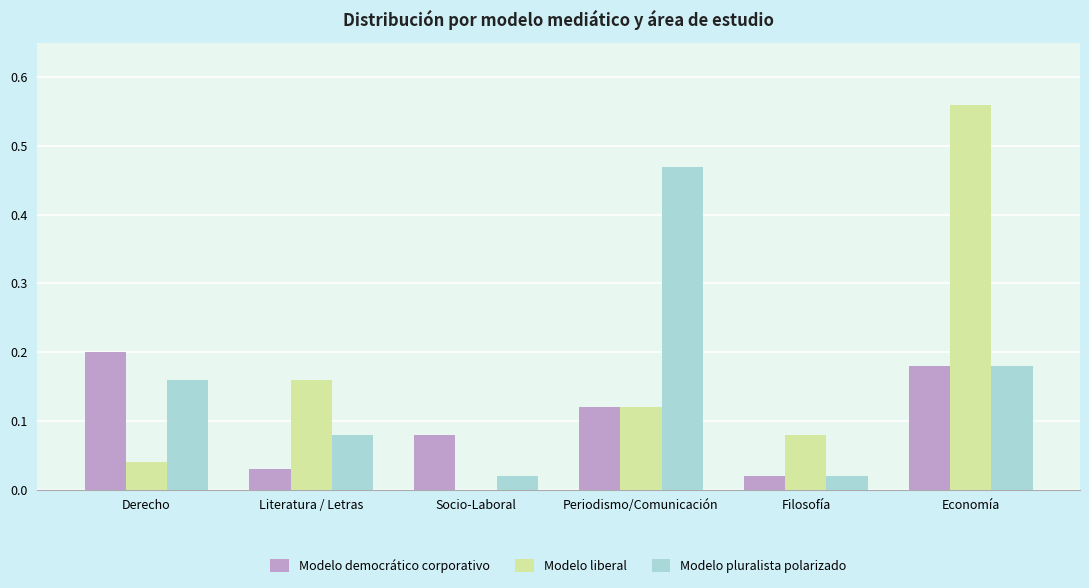

At which category is the sum across all series the highest?

Economía